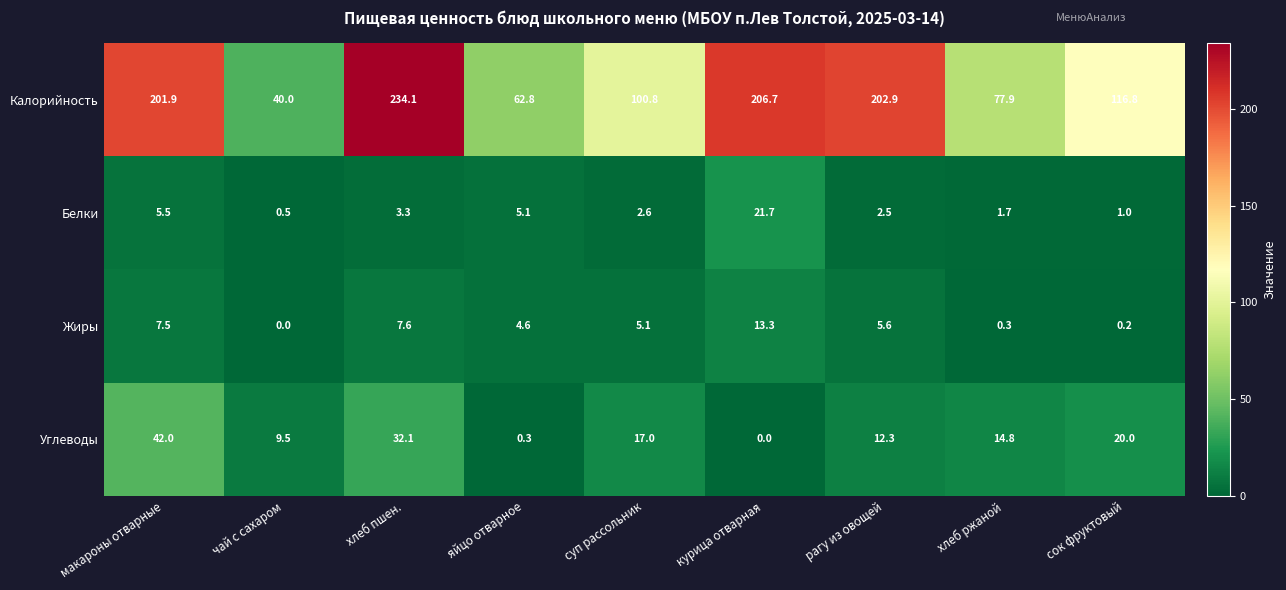

What is the total value across all series at хлеб ржаной?

94.7